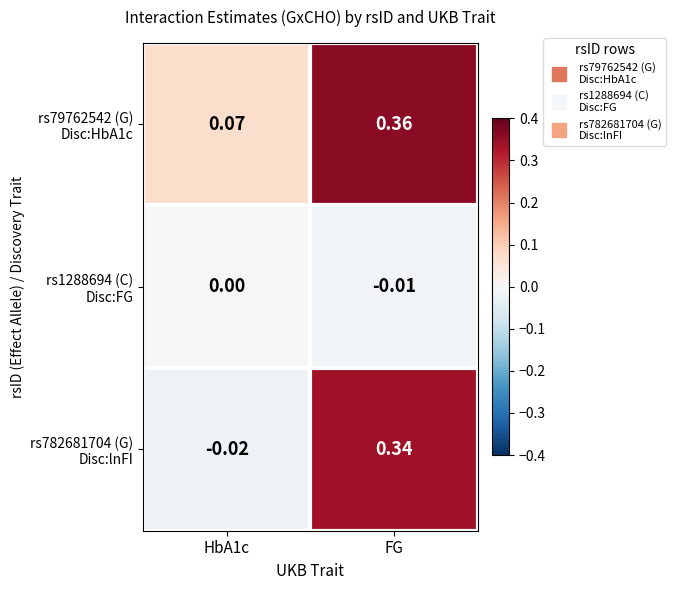

At which category is the sum across all series the highest?

FG